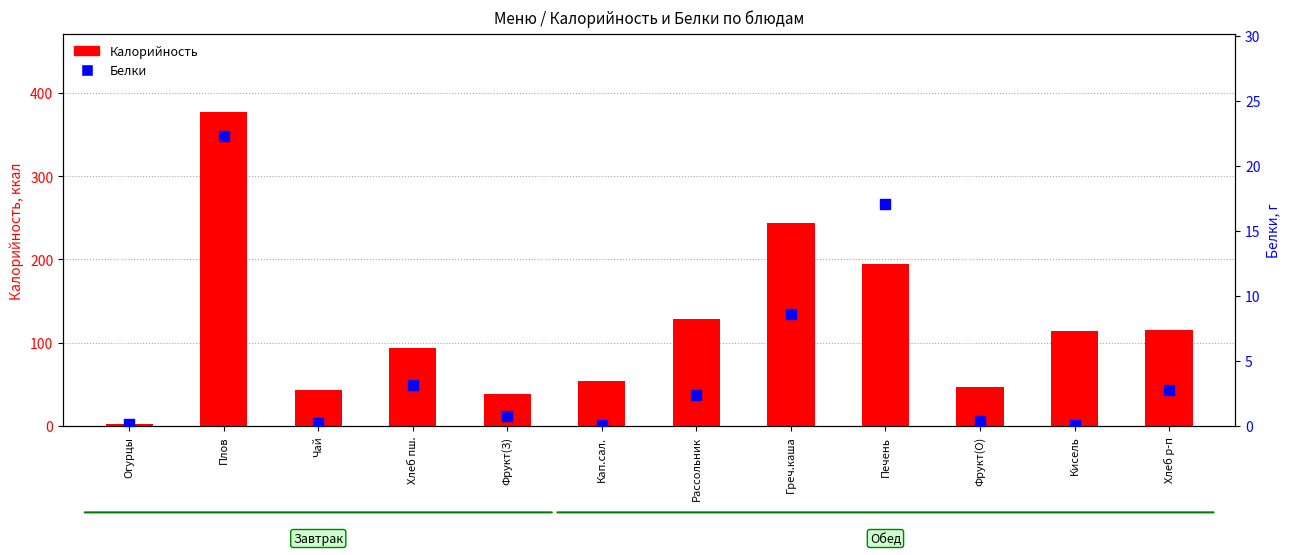

Which series reaches the minimum Y coordinate?

Белки